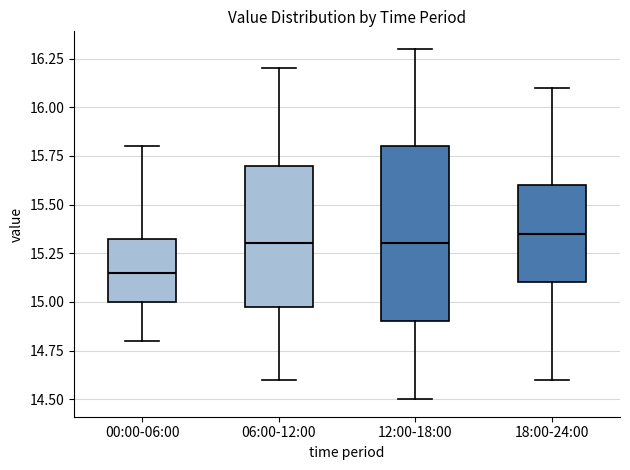

Comparing the boxes themselves (not the whiskers), which one is the tallest?

12:00-18:00